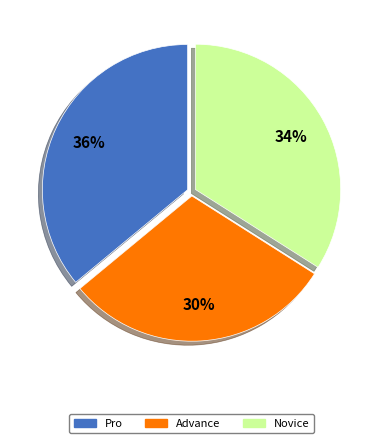

To the nearest percent, what is the difference between the Pro and Novice slice percentages?

2%